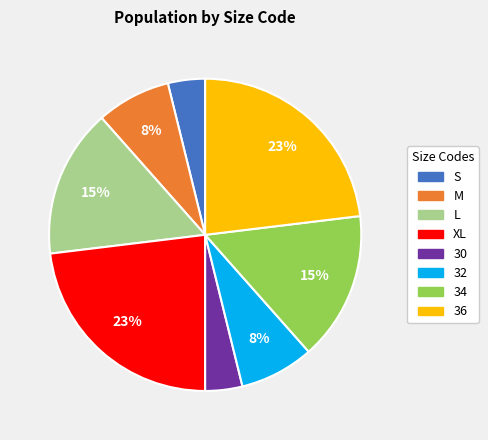

To the nearest percent, what is the combined percentage of S and 32?

12%